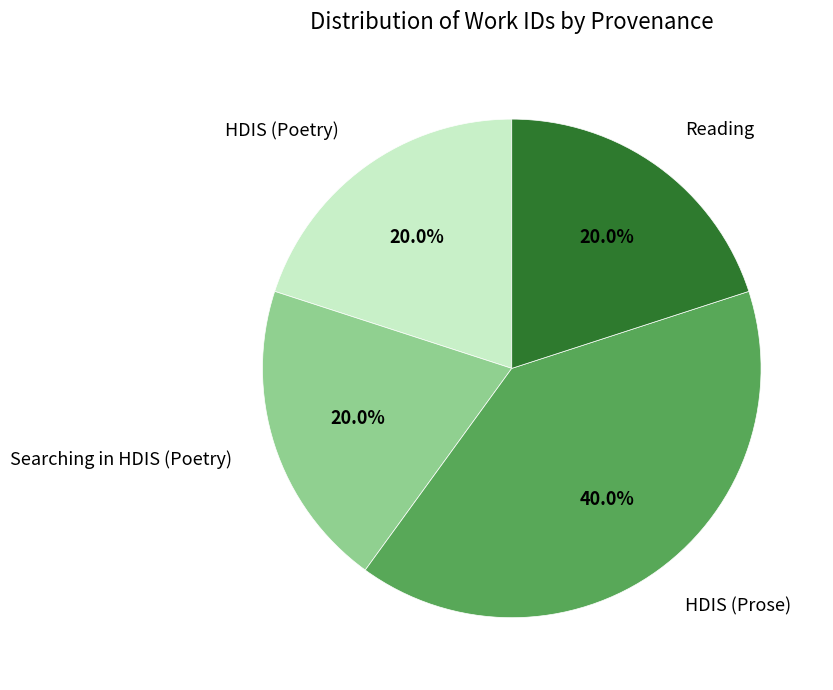

Is there any slice that represents more than half of the pie?

No